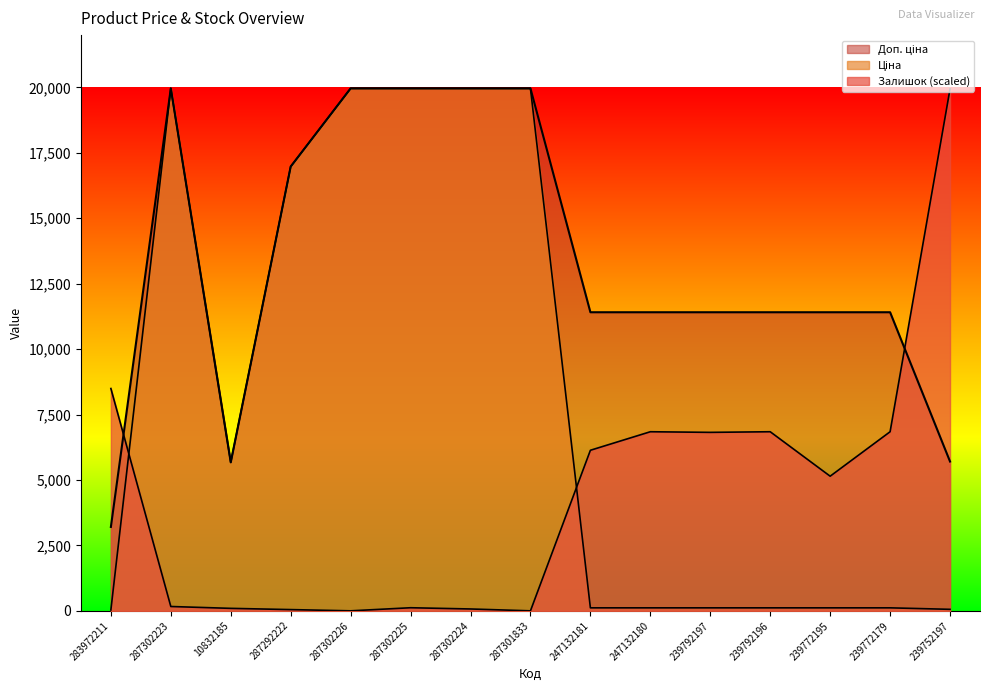

What is the label of the 2nd point from the left?

287302223